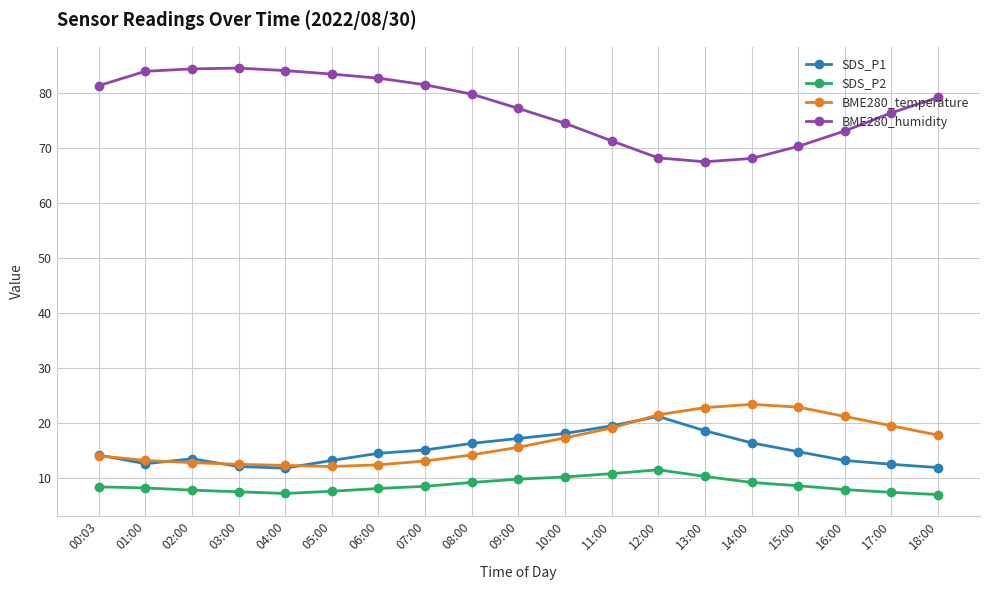

At how many categories does at least one series exceed 62?

19